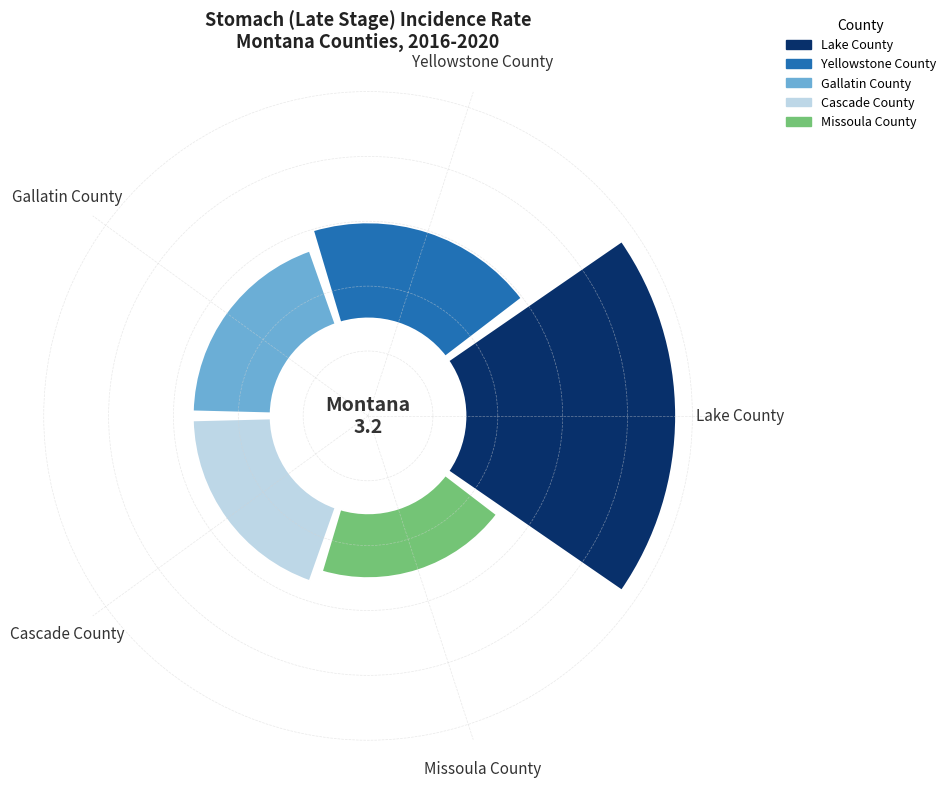

Combined, do Gallatin County and Lake County account for over 50%?

Yes